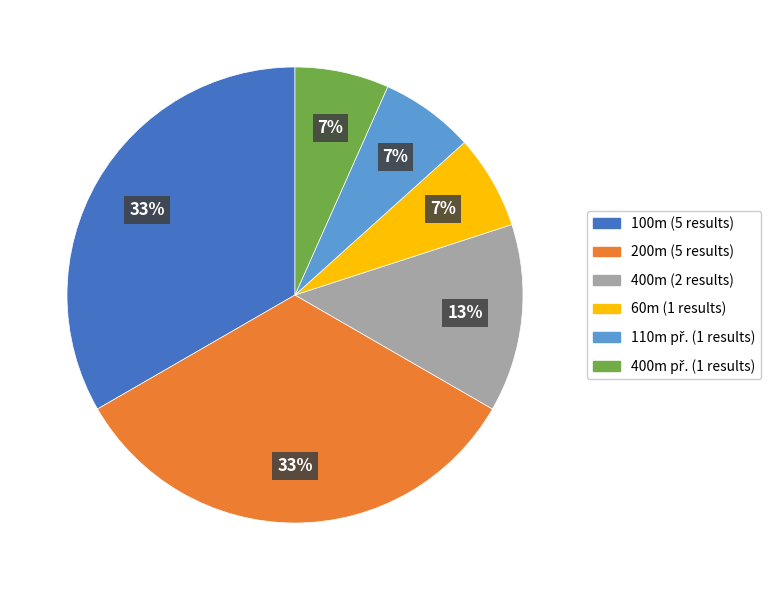

How many segments does this pie chart have?

6